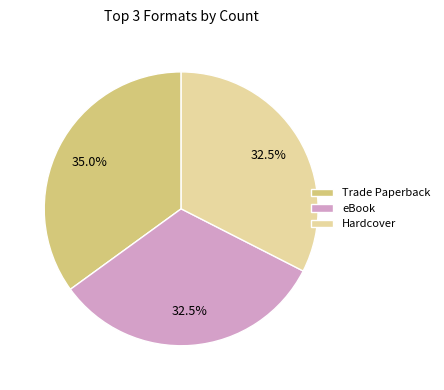

Which category has the biggest portion of the pie?

Trade Paperback